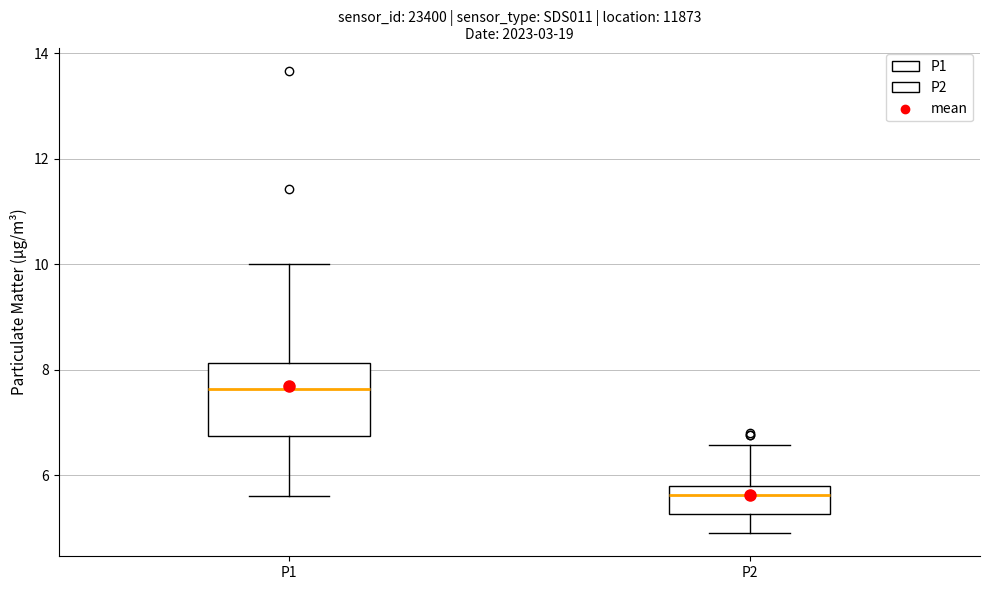

Reading left to right, read every box against the y-axis: the position of its median line, the range the box covers, and the ends of its whiskers. The values are not printed on the chart, so give them approximately, as read against the axis.

P1: median 7.6, box 6.8 to 8.2, whiskers 5.6 to 10.0
P2: median 5.6, box 5.2 to 5.8, whiskers 5.0 to 6.6